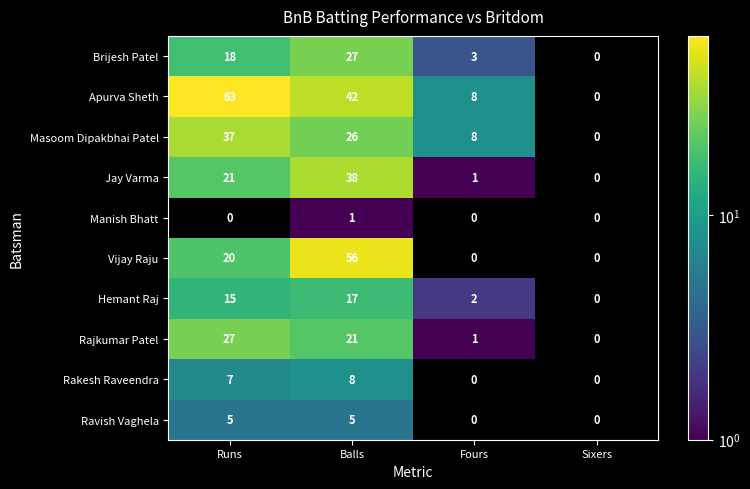

What is the difference between the maximum and minimum values in the Rajkumar Patel series?

27